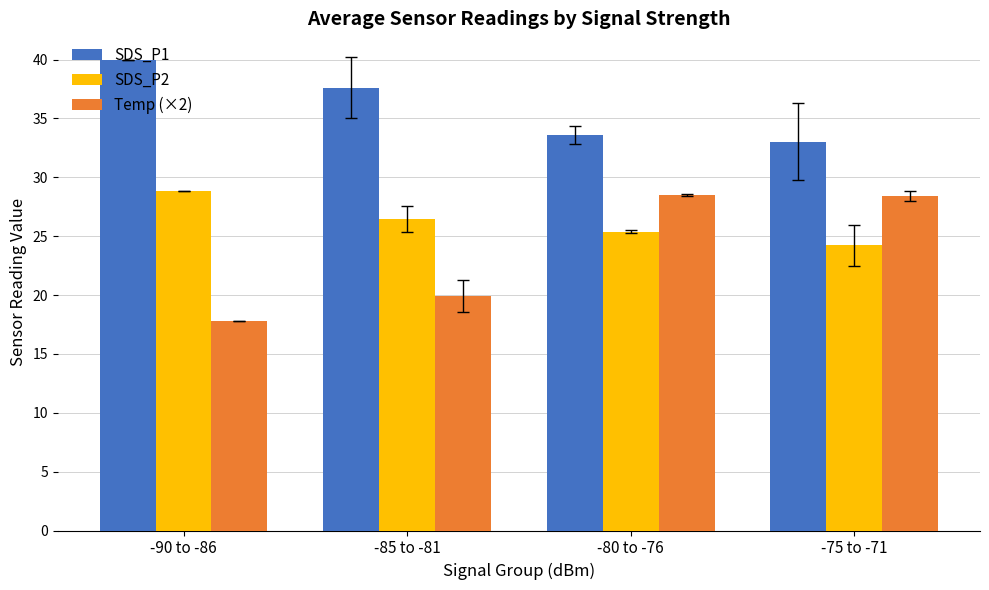

How many data points in SDS_P1 are less than 37?

2